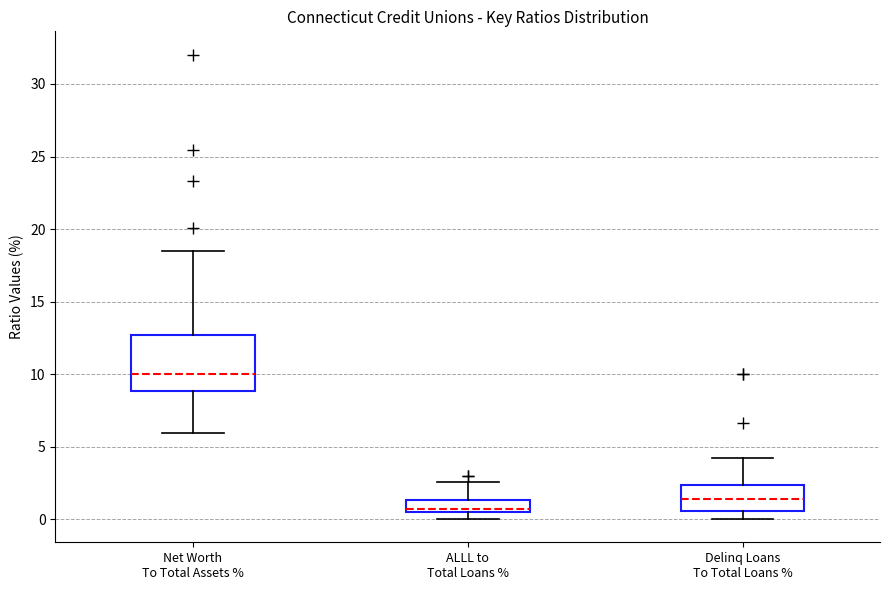

Reading left to right, transcribe this box plot: for each box, give where its median line is, the range the box spans, and where its two whiskers end, as read against the y-axis. The values are not printed on the chart, so give them approximately, as read against the axis.

Net Worth To Total Assets %: median 10.0, box 9.0 to 12.5, whiskers 6.0 to 18.5
ALLL to Total Loans %: median 0.5 (just above the box's lower edge), box 0.5 to 1.5, whiskers 0.0 to 2.5
Delinq Loans To Total Loans %: median 1.5, box 0.5 to 2.5, whiskers 0.0 to 4.0